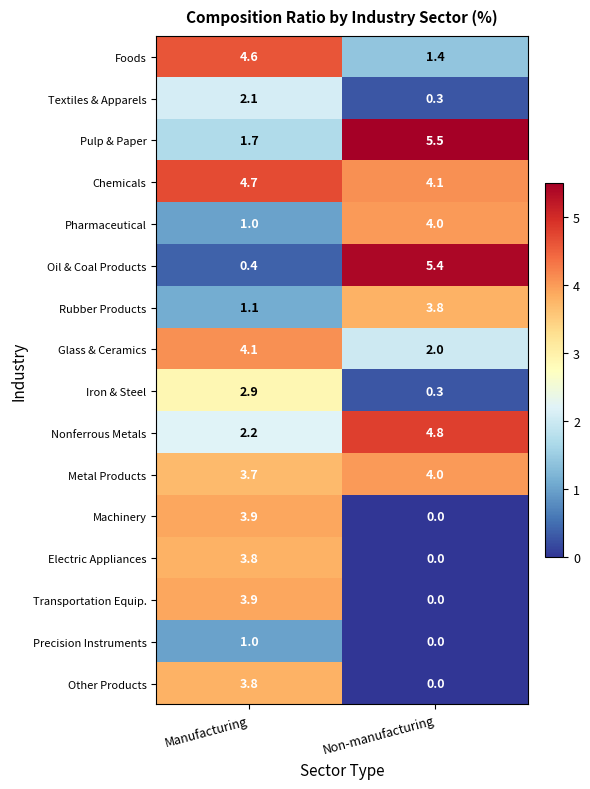

Which series has the widest spread of values?

Oil & Coal Products